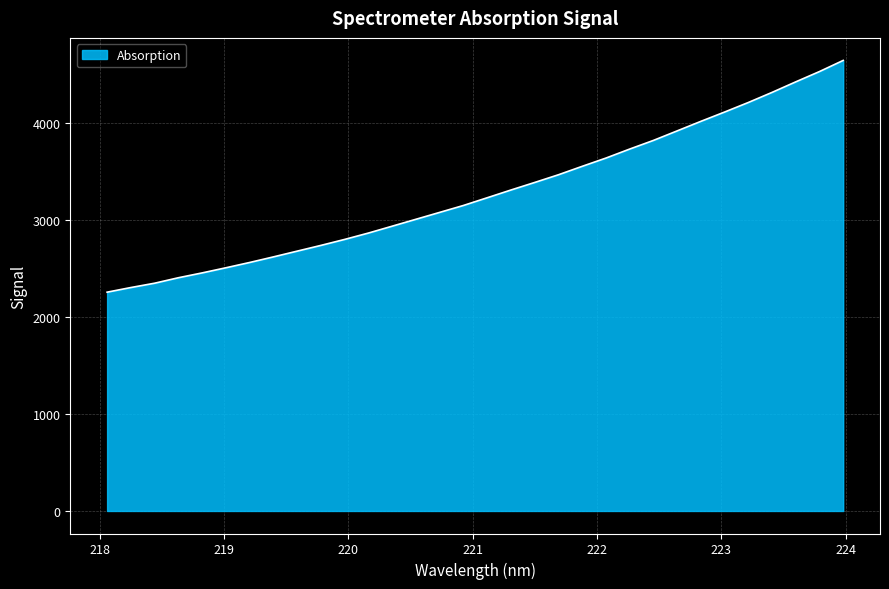

What is the smallest value displayed?

2256.3